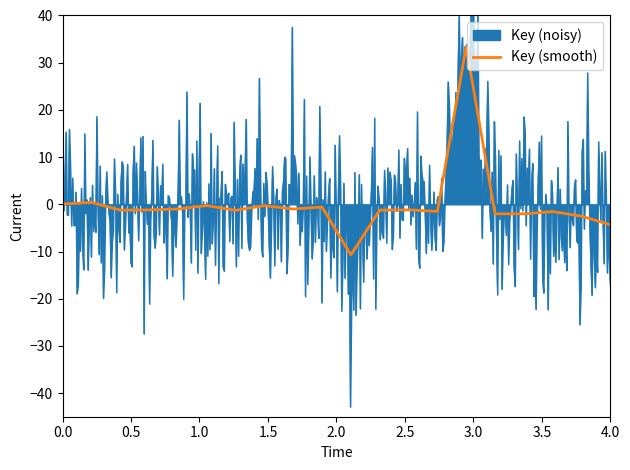

How many points are lower than both their immediate neighbors (excluding endpoints)?

6